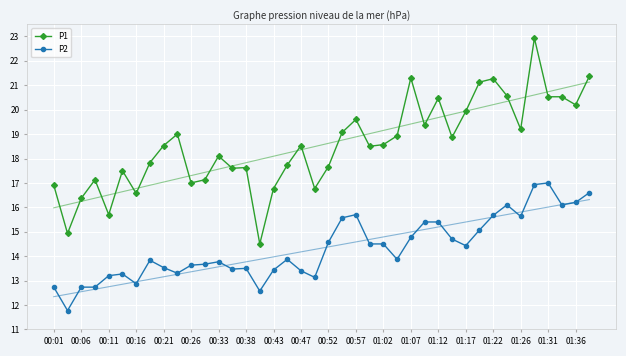

What is the approximate value of P1 at 01:26?

19.2